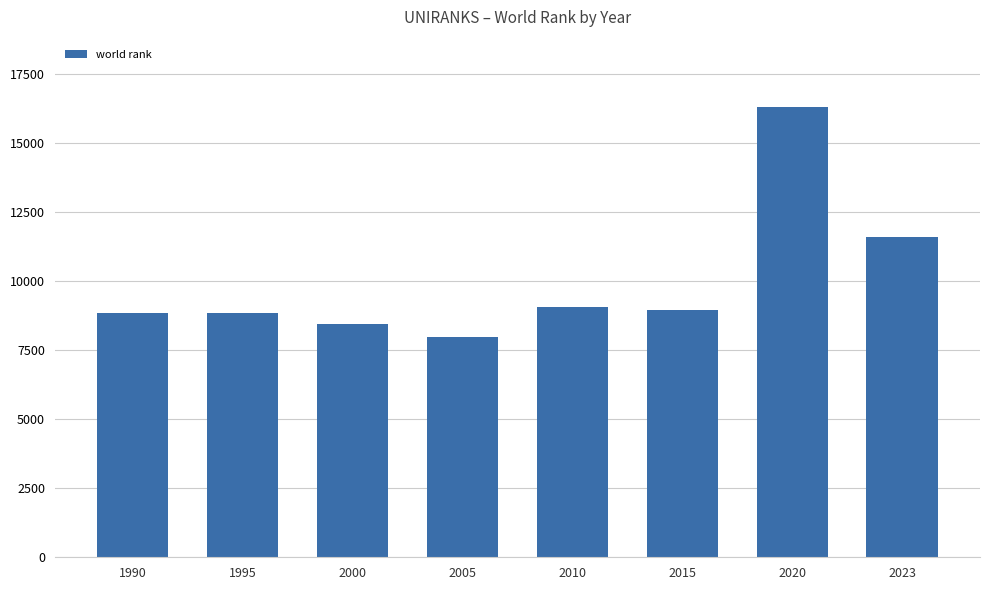

Is it true that the value at 2020 is 16290?

True